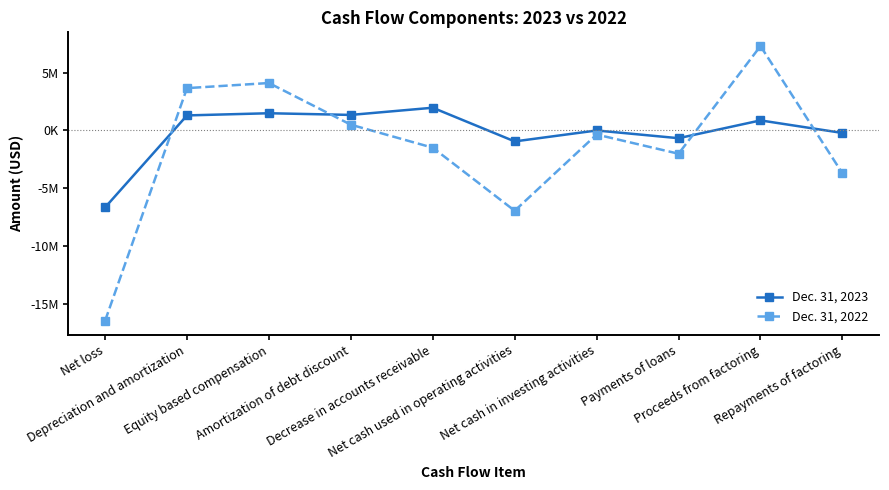

What are all the series names shown in the legend?

Dec. 31, 2023, Dec. 31, 2022